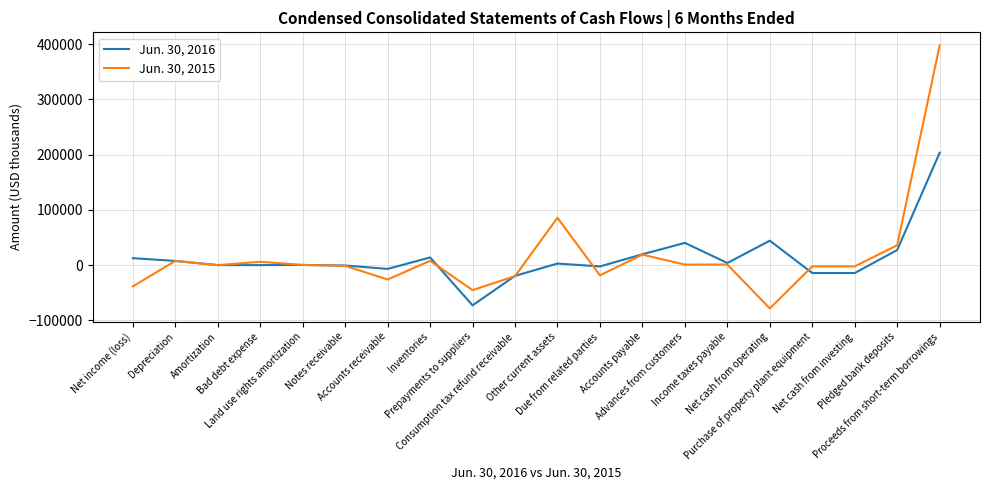

What is the difference between the maximum and minimum values in the Jun. 30, 2015 series?

476108